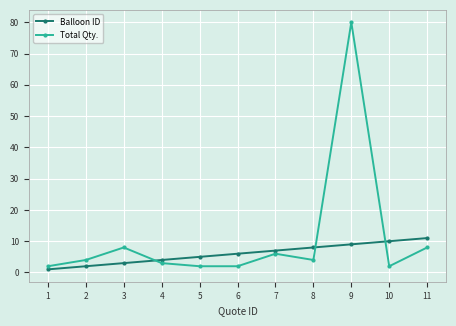

Which category has the highest value in the Total Qty. series?

9